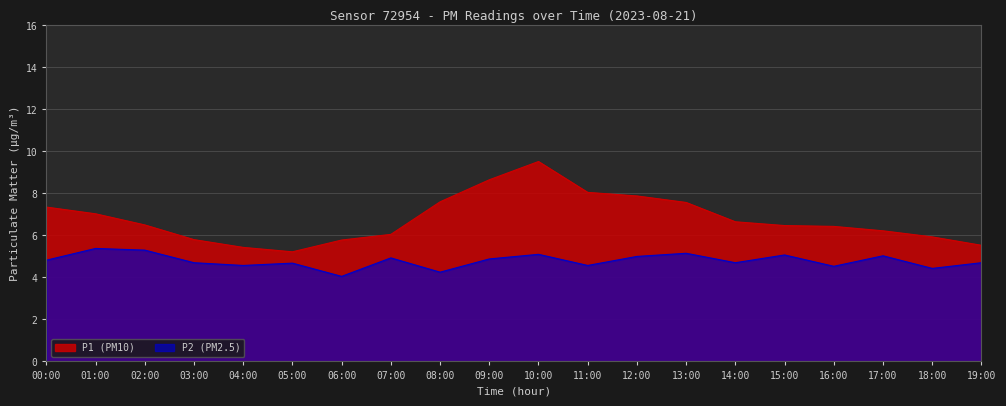

What is the value of the P1 point at the 6th from the left?

5.2